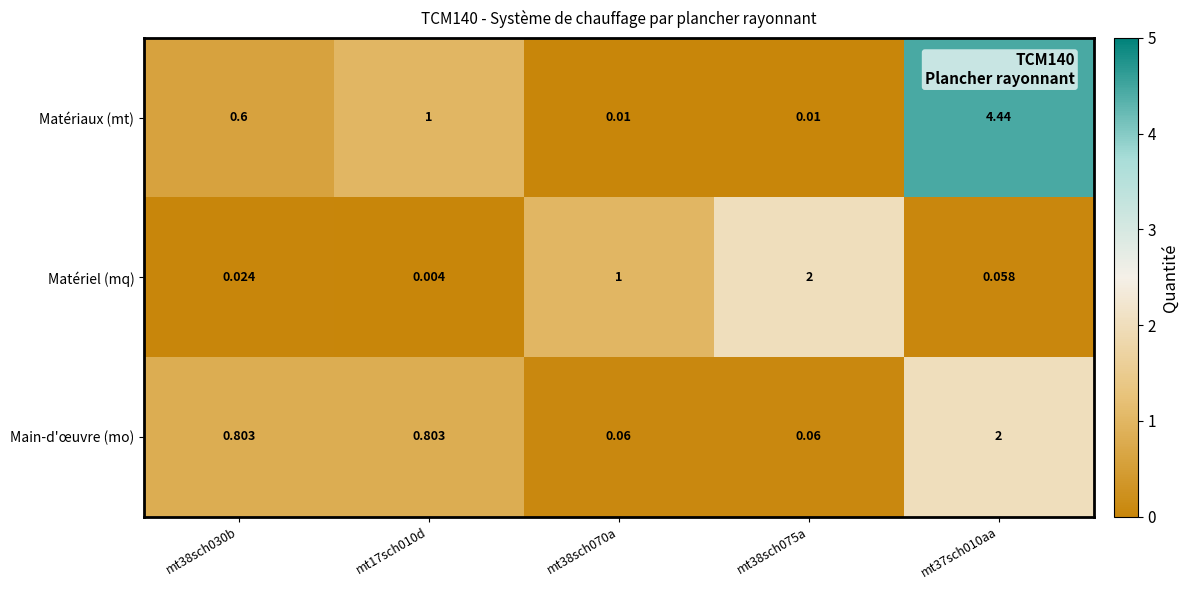

Count the number of data series in this chart.

3